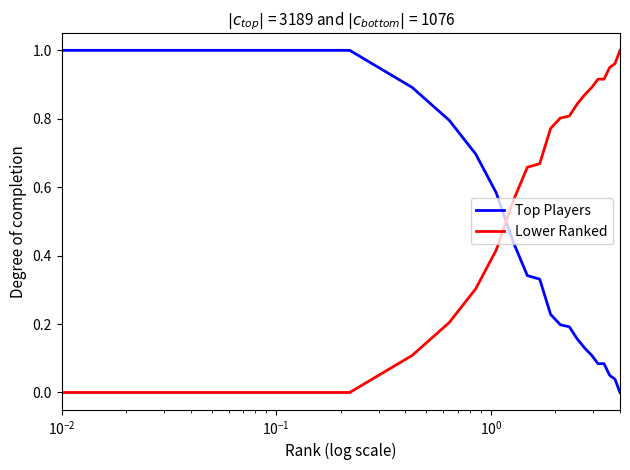

Which series has the largest total across all categories?

Lower Ranked